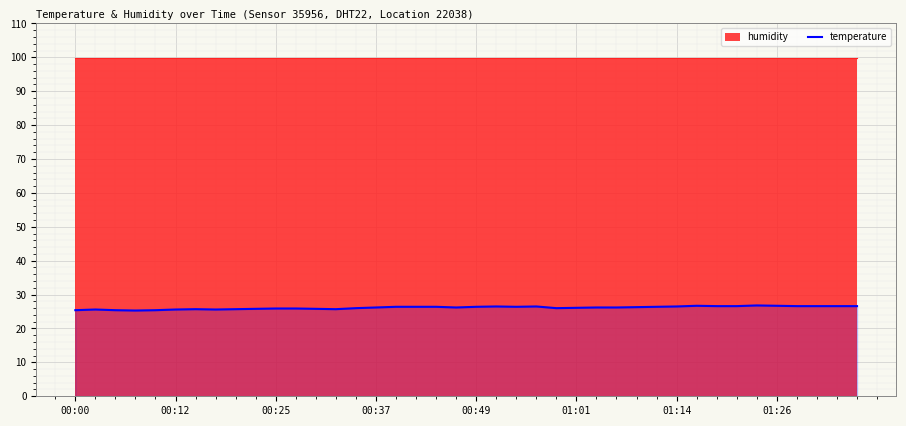

How many categories are shown in the chart?

40